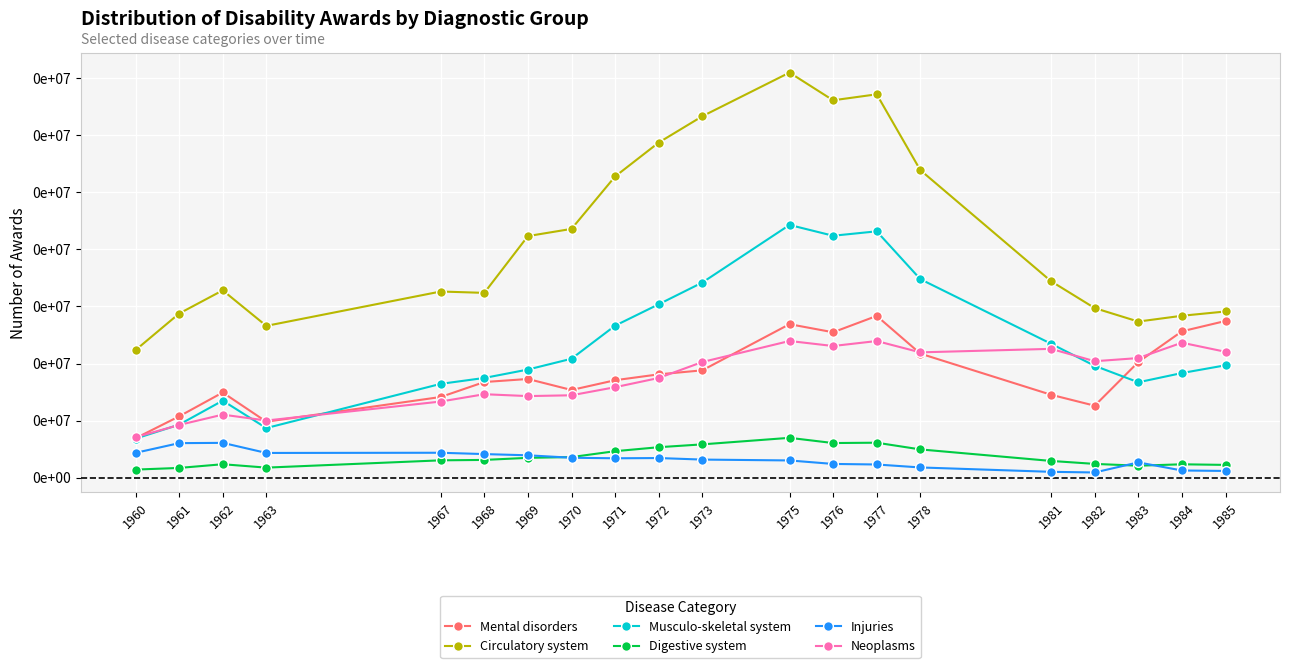

Does the chart have visible grid lines?

Yes